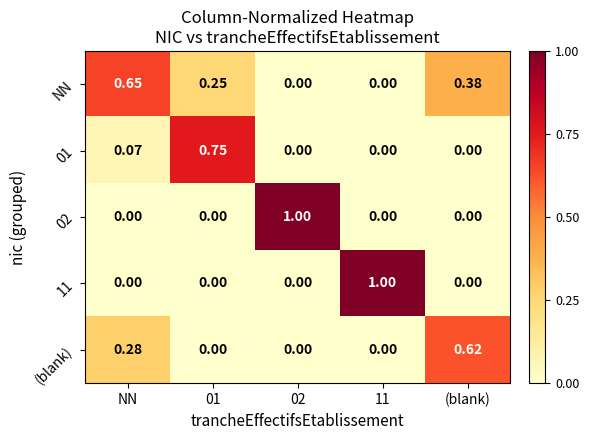

Which series has the largest total across all categories?

NN